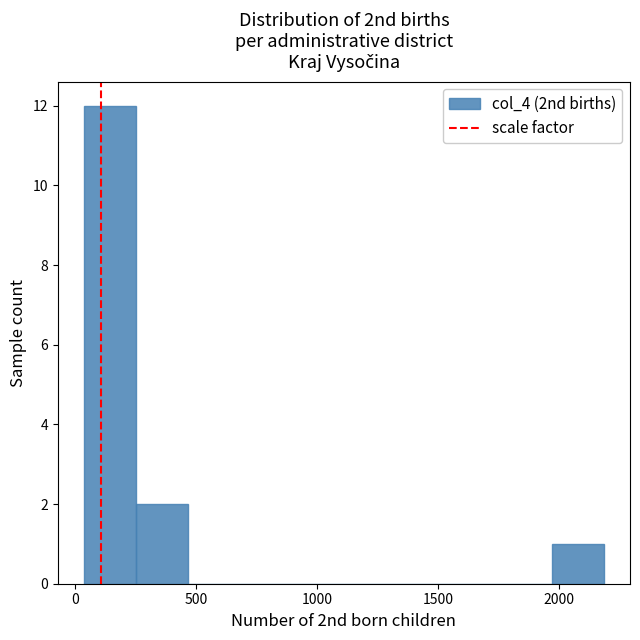

How tall is the bar that spans 50 to 250 on the x-axis? Neither the bar edges nor the heights are printed on the chart, so give them approximately, as read against the axes.

12